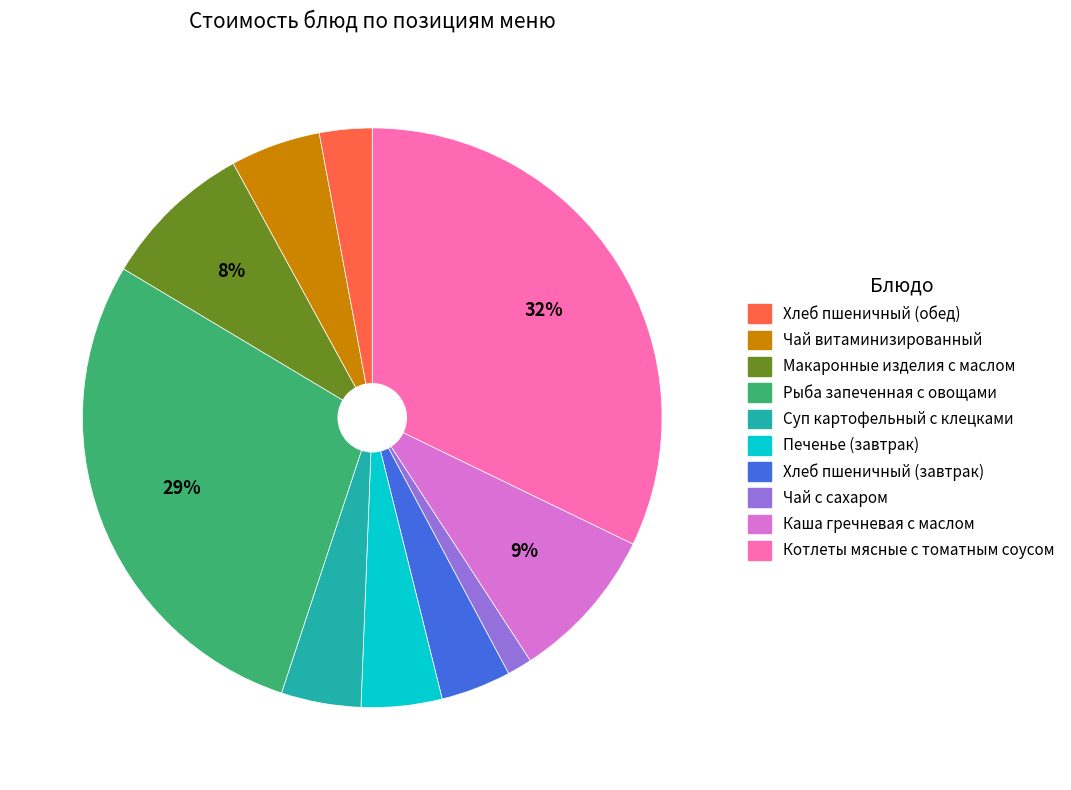

To the nearest percent, what is the average slice percentage?

10%